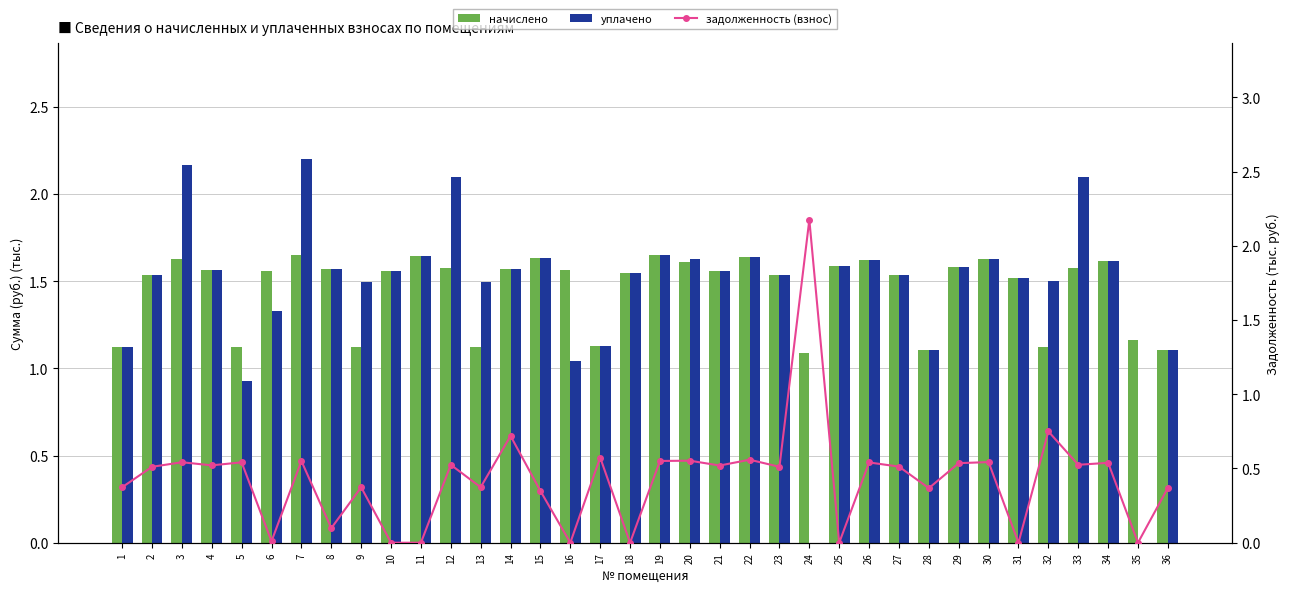

Which category has the lowest value in the уплачено series?

24